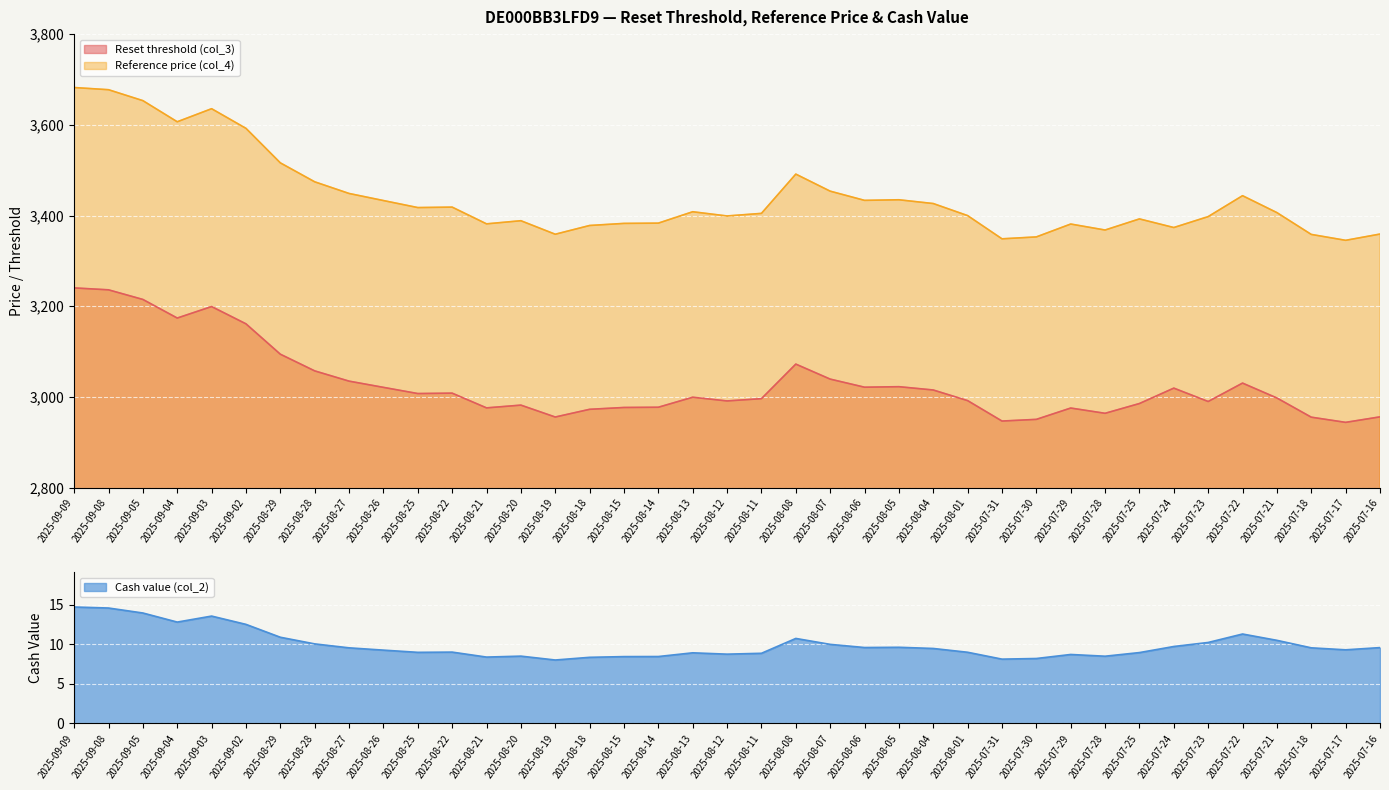

Which series has the largest range (max minus min)?

Reference price (col_4)